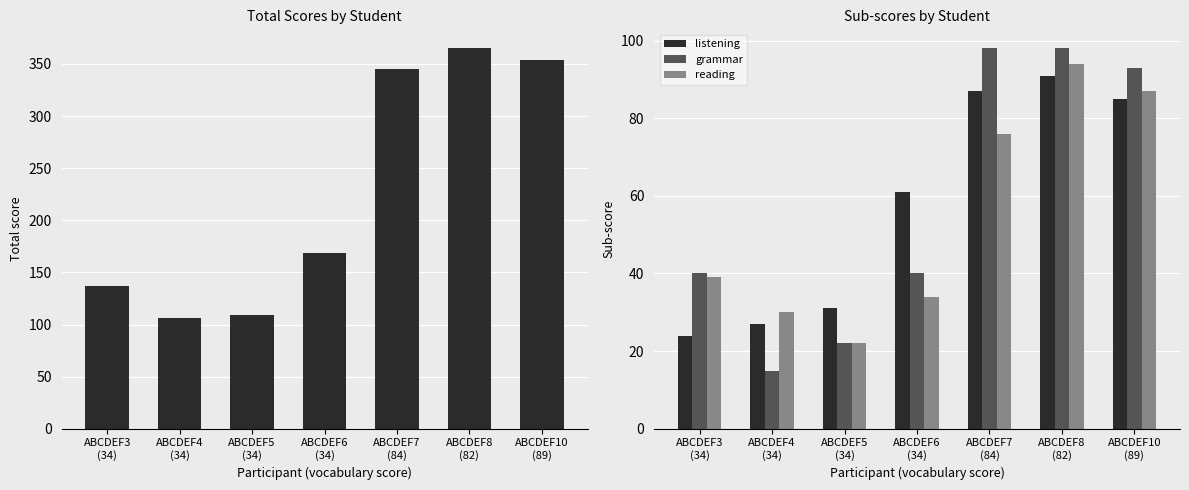

What is the spread (max minus min) of values at ABCDEF3
(34)?

113